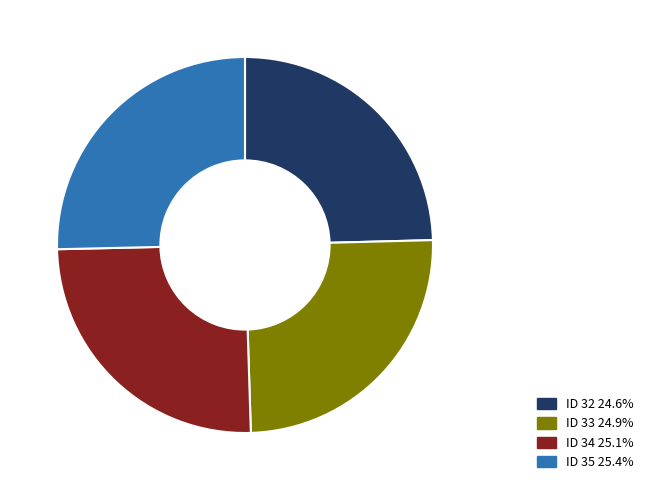

Does ID 35 account for over 50% of the chart?

No